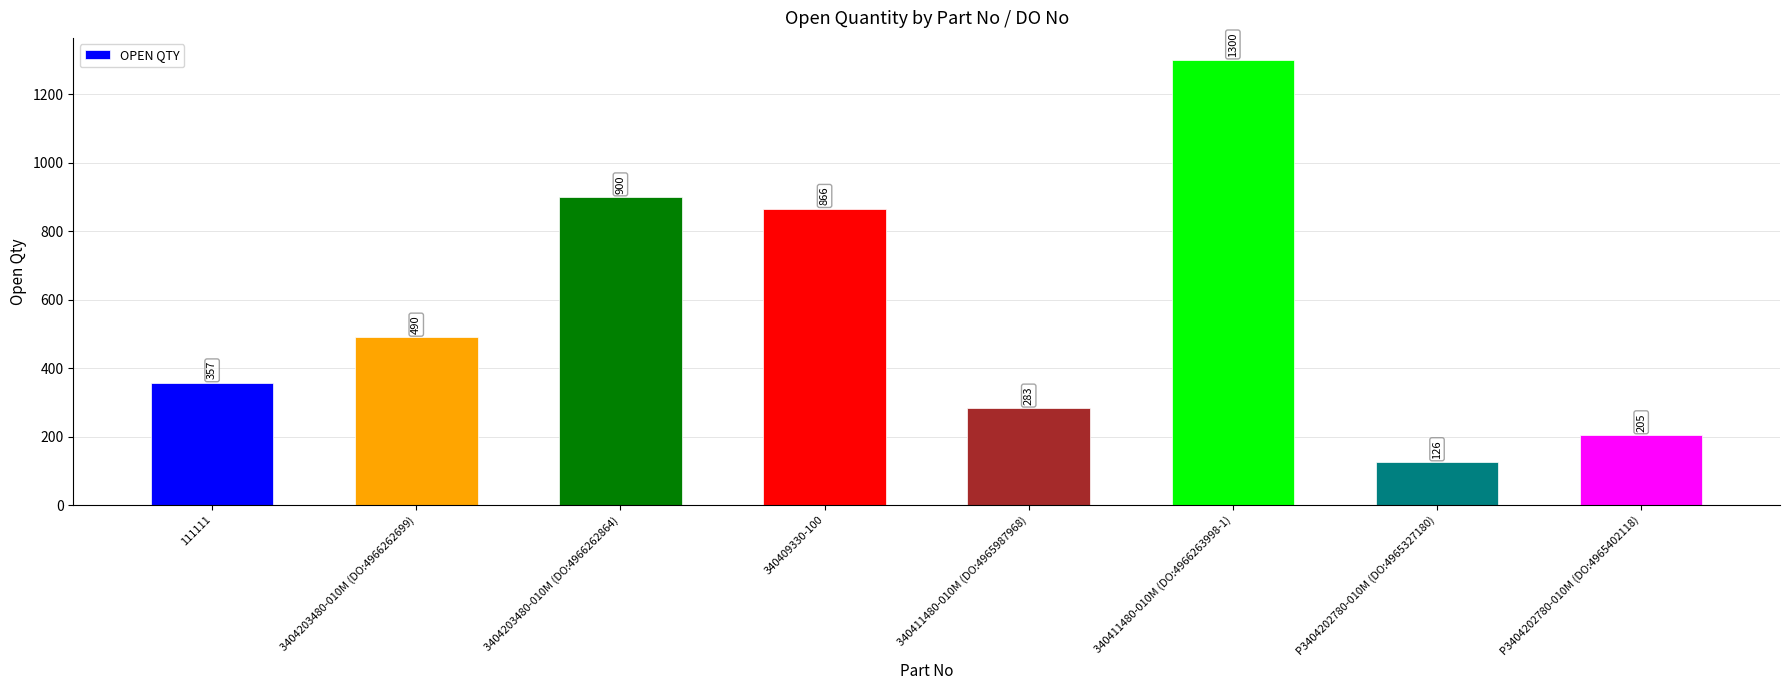

Rank the categories by value from highest to lowest.

340411480-010M (DO:4966263998-1), 3404203480-010M (DO:4966262864), 340409330-100, 3404203480-010M (DO:4966262699), 111111, 340411480-010M (DO:4965987968), P3404202780-010M (DO:4965402118), P3404202780-010M (DO:4965327180)